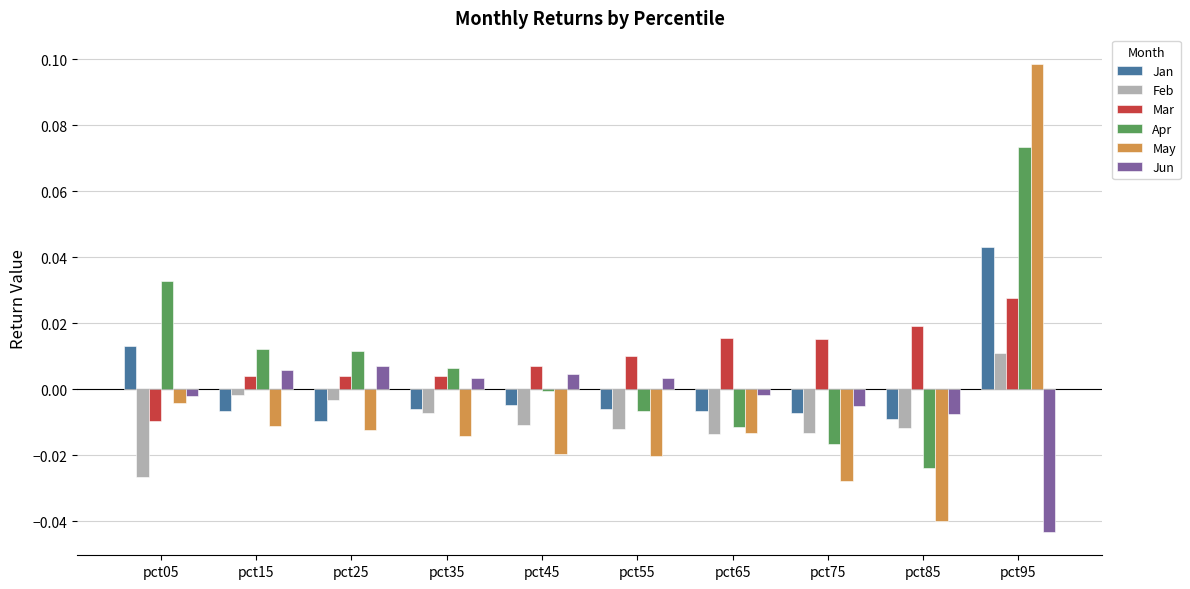

Is the value of Mar at pct75 greater than the value of May at pct45?

Yes